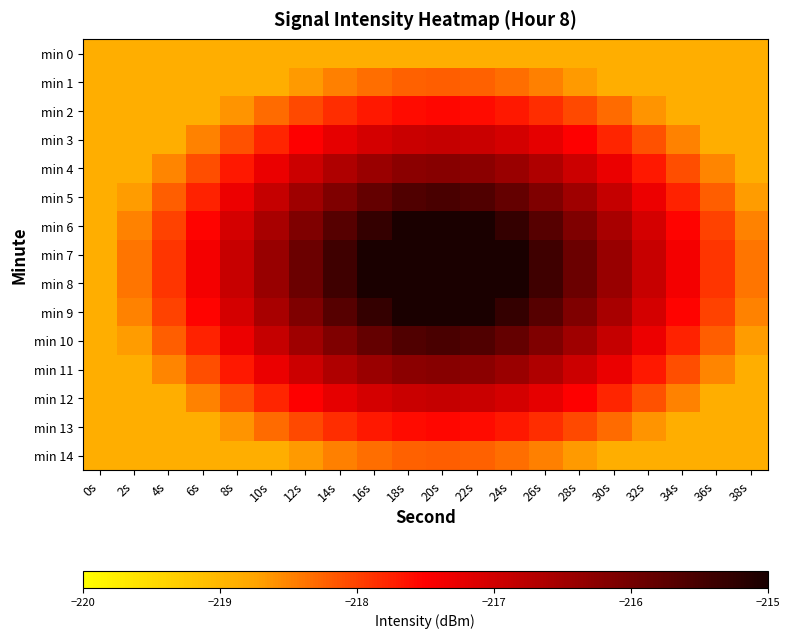

Which series has the largest total across all categories?

min 7